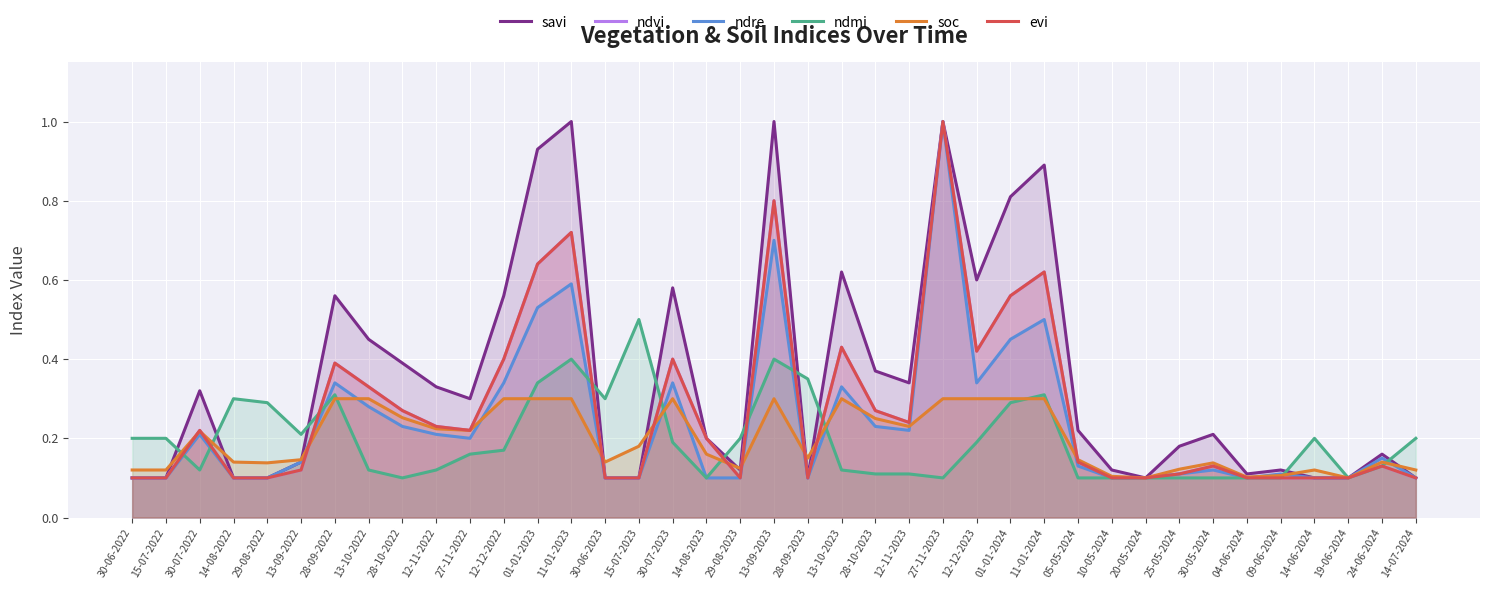

The soc series shows 0.2 at 15-07-2023. True or false?

True